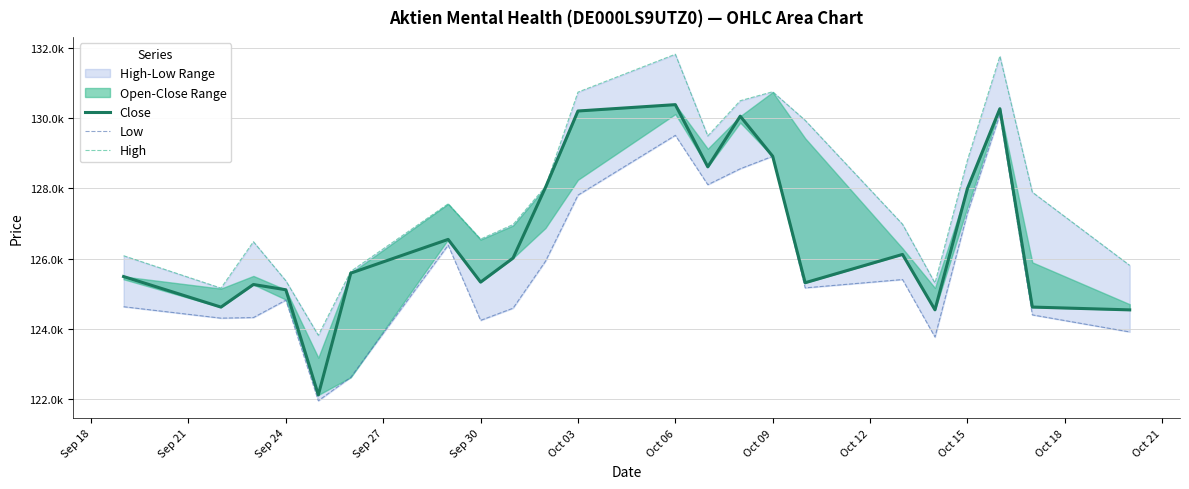

Which series has the largest total across all categories?

High